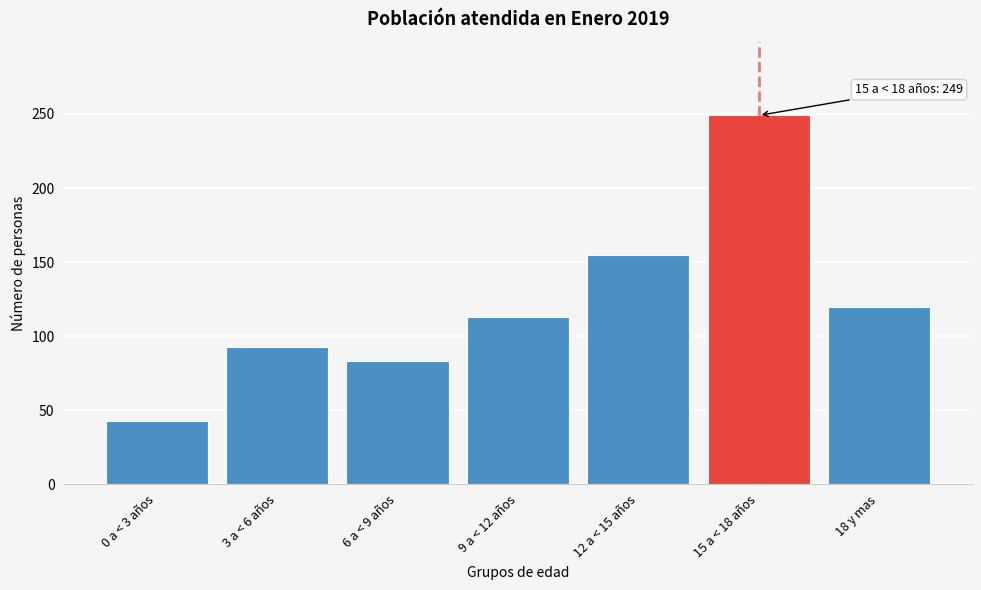

Reading right to left, extract all data points from this chart.

18 y mas=120	15 a < 18 años=249	12 a < 15 años=155	9 a < 12 años=113	6 a < 9 años=83	3 a < 6 años=93	0 a < 3 años=43